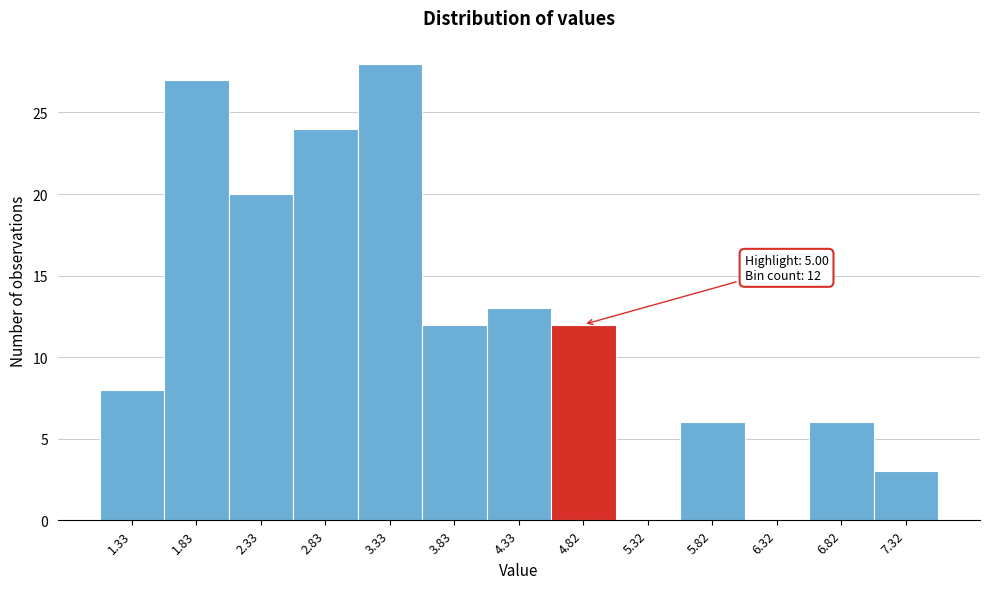

Reading left to right, list all the values displayed in this chart.

1.33=8	1.83=27	2.33=20	2.83=24	3.33=28	3.83=12	4.33=13	4.82=12	5.32=0	5.82=6	6.32=0	6.82=6	7.32=3